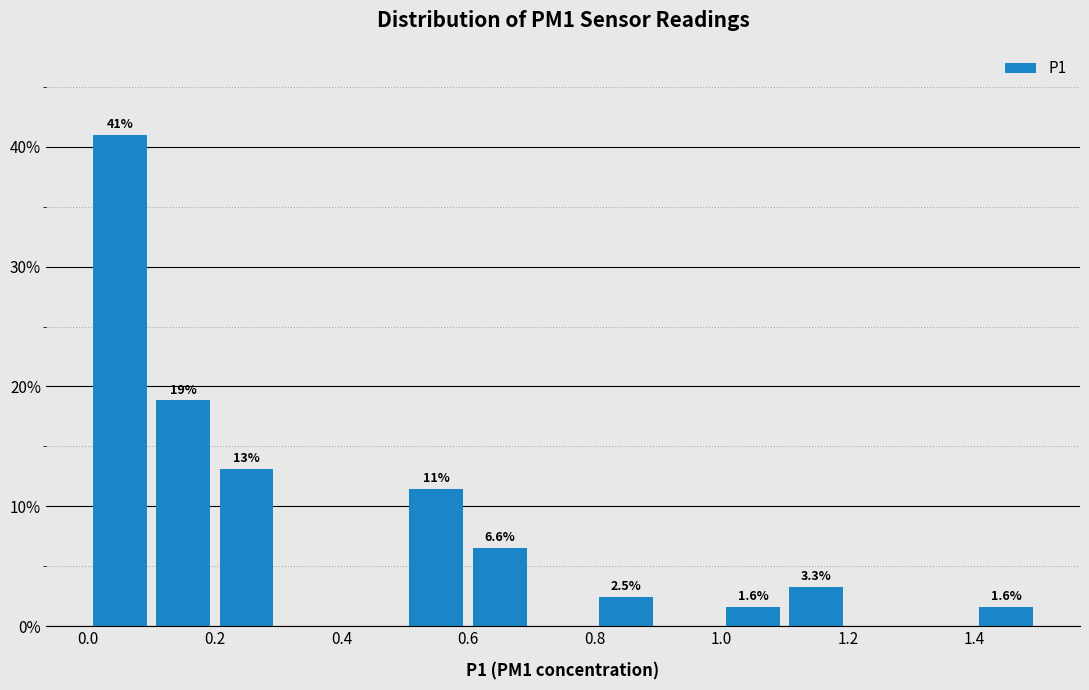

Over which range of the x-axis is the bar tallest?

0.0 to 0.1